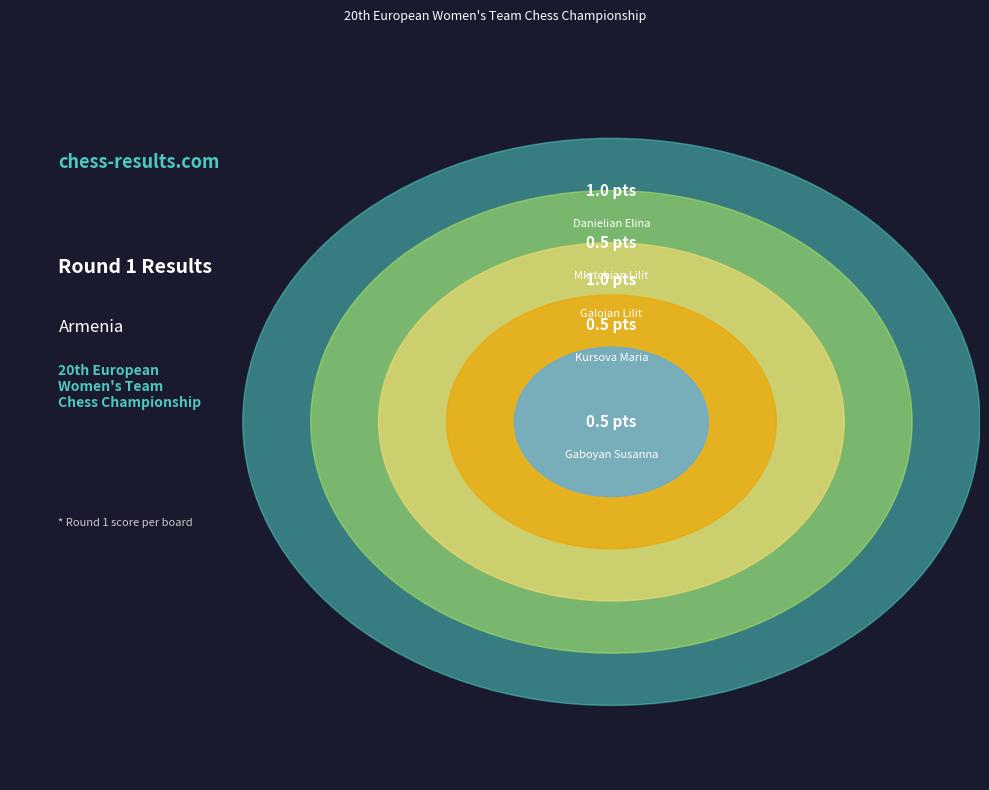

The Mkrtchian Lilit slice represents 6% of the pie. True or false?

False